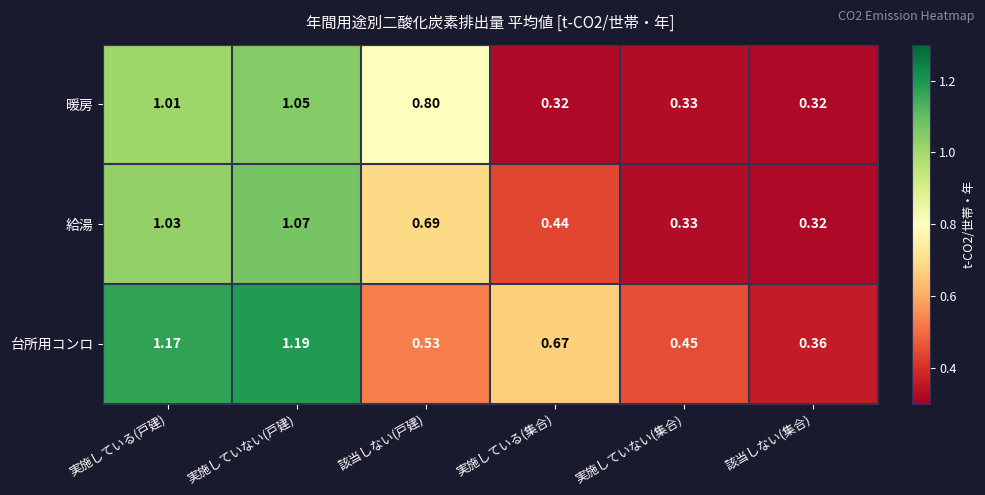

Count the number of data series in this chart.

3